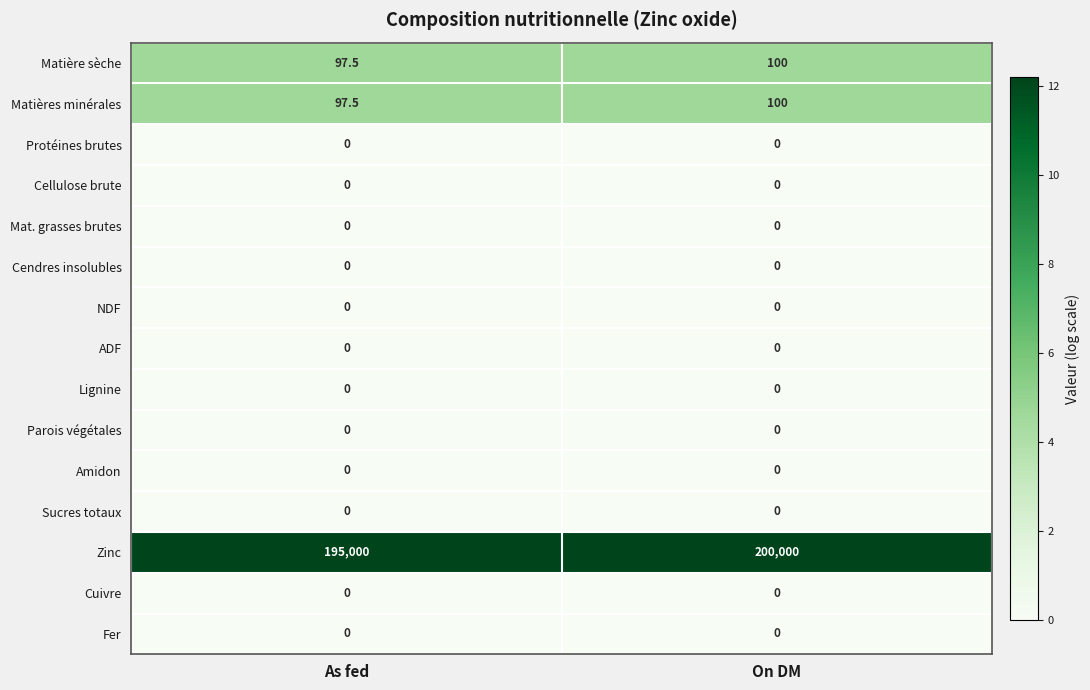

What is the spread (max minus min) of values at As fed?

195000.0